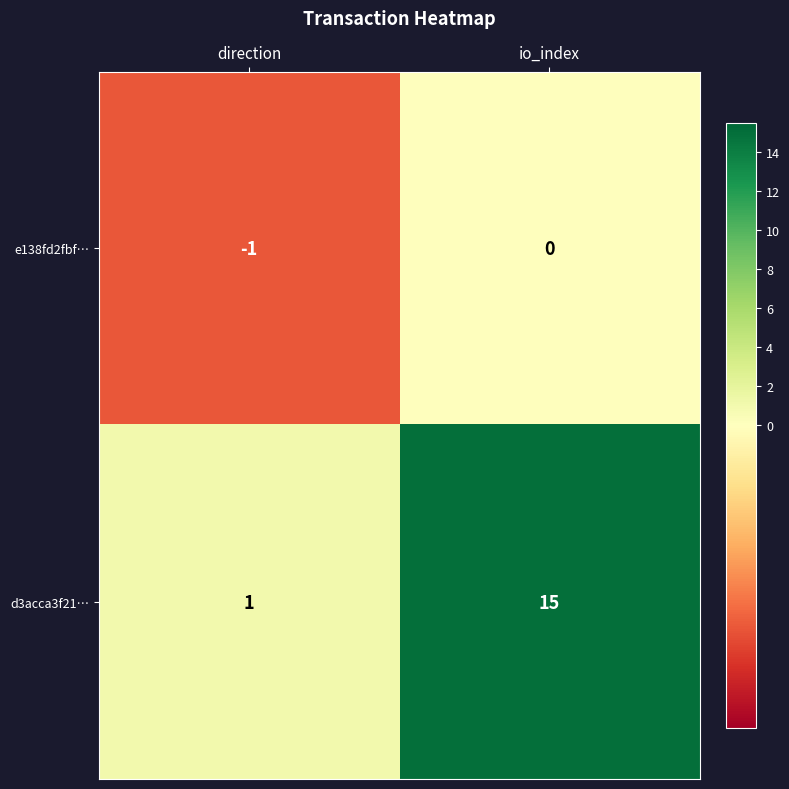

Rank the series at io_index from lowest to highest value.

e138fd2fbf…, d3acca3f21…